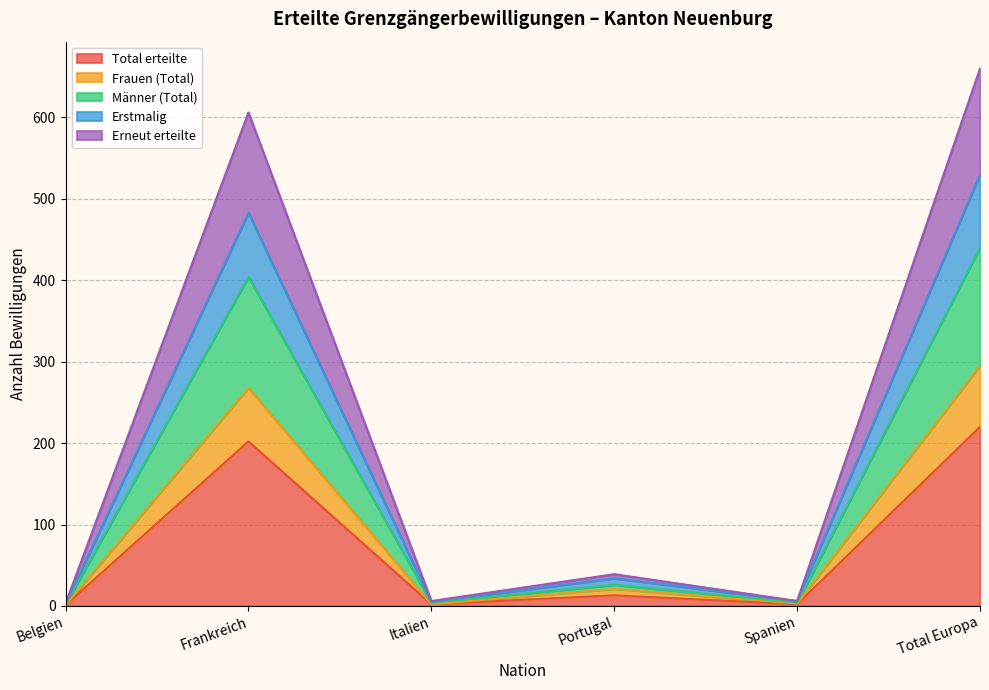

What are all the series names shown in the legend?

Total erteilte, Frauen (Total), Männer (Total), Erstmalig, Erneut erteilte